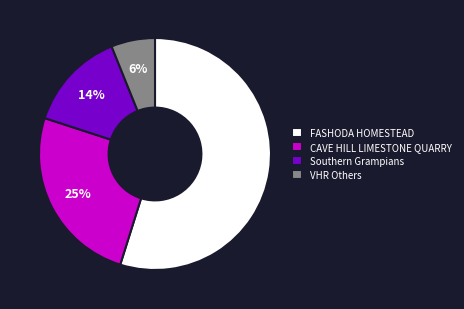

Is FASHODA HOMESTEAD the majority of the pie?

Yes